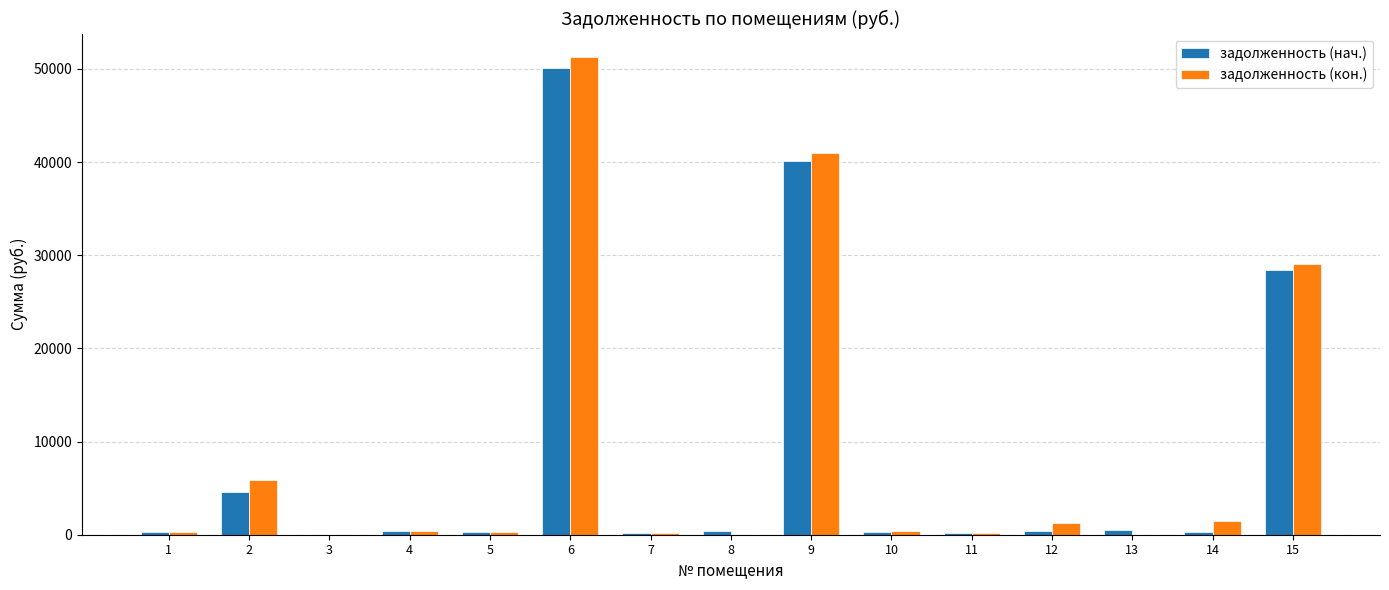

What is the sum of all задолженность (нач.) values?

126607.2